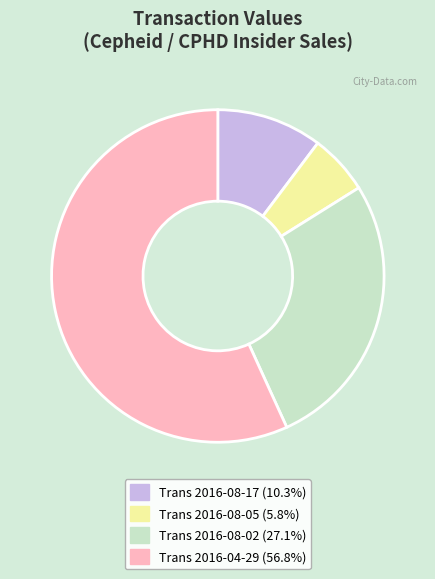

Count the number of slices in the pie.

4